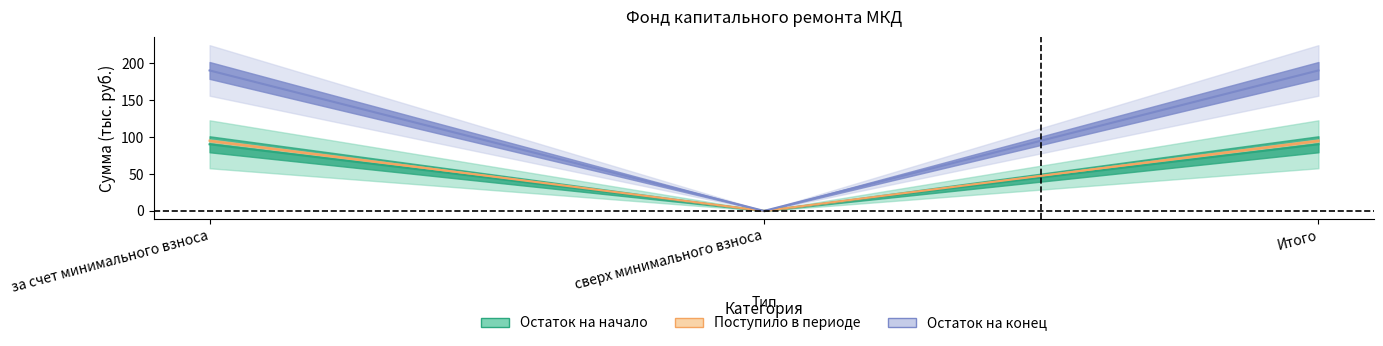

At which category does the chart reach its peak across all series?

за счет минимального взноса